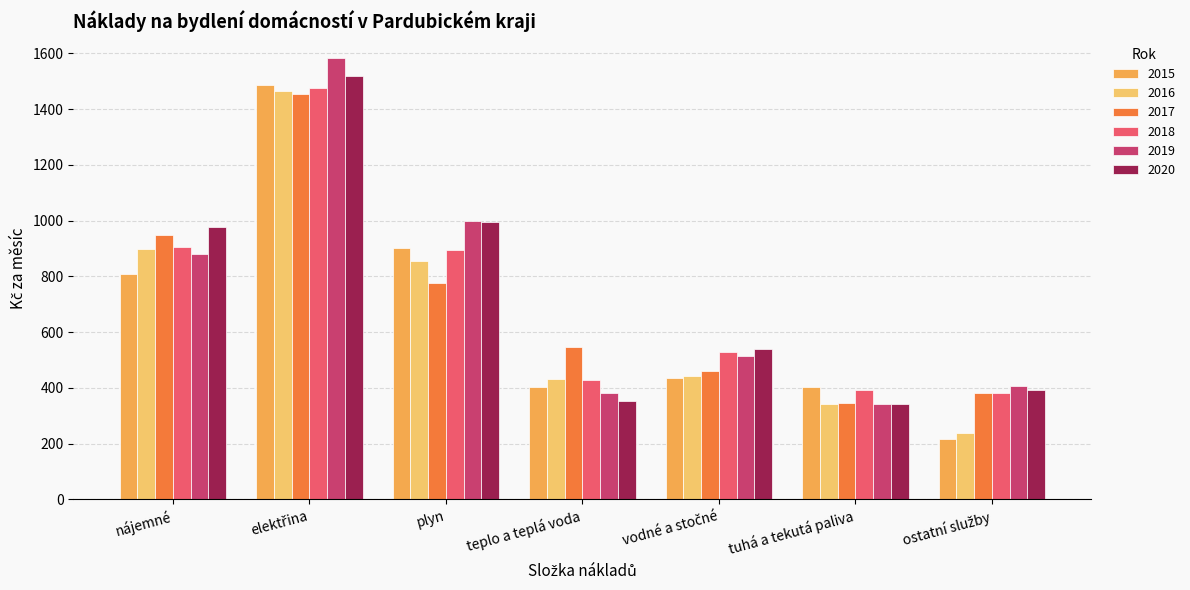

What is the sum of all 2015 values?

4655.5